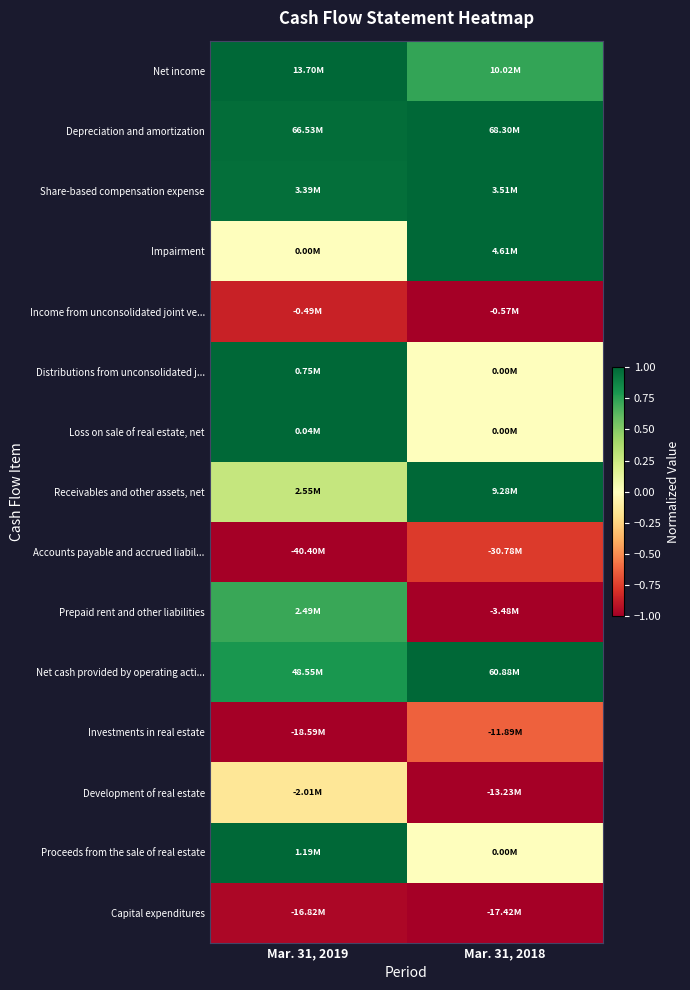

At how many categories does at least one series exceed 0?

2